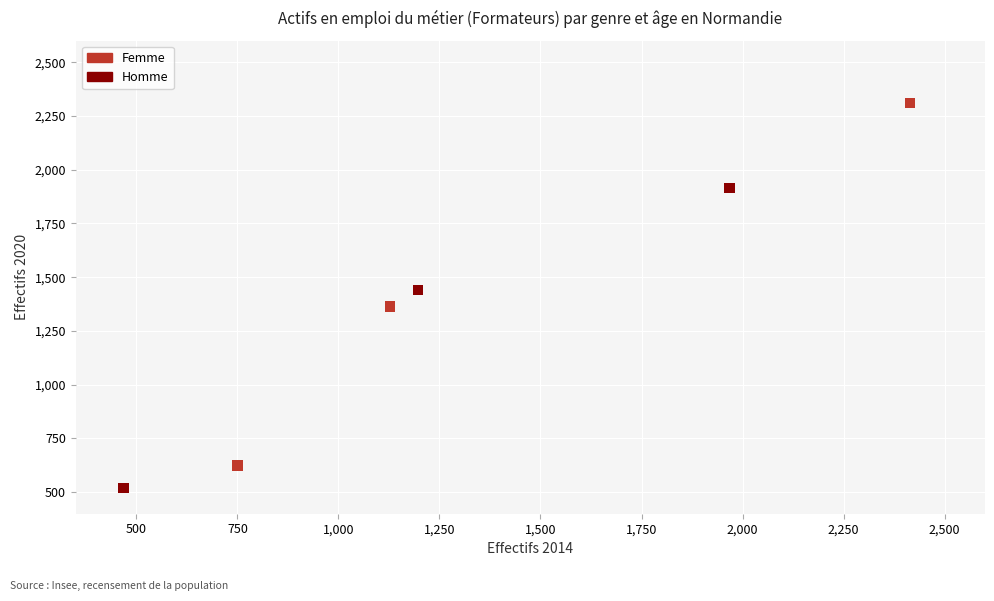

Which series contains the lowest Y value?

Homme